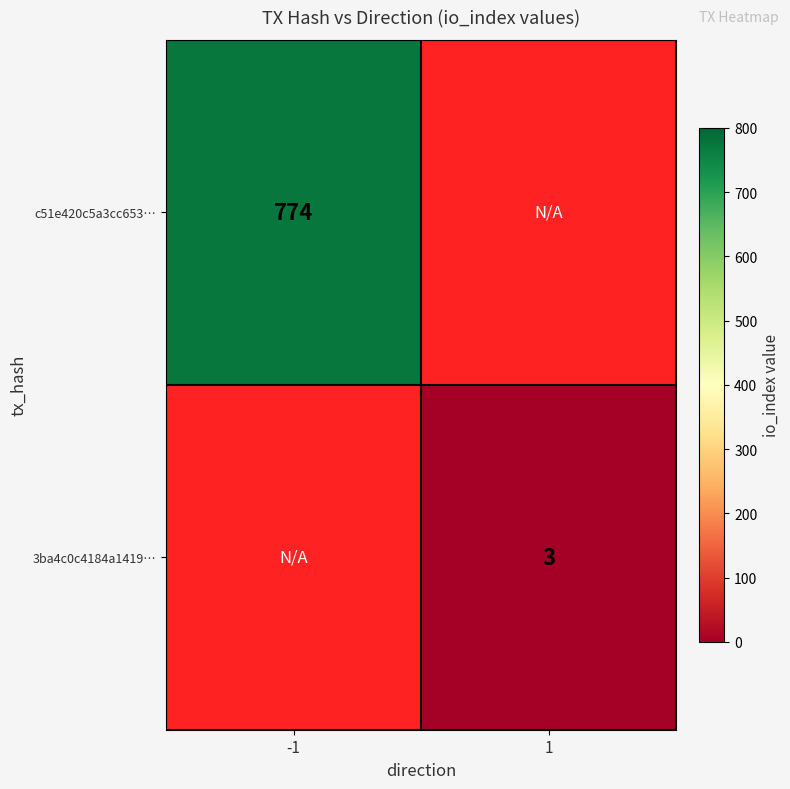

Between -1 and 1, which is larger?

1